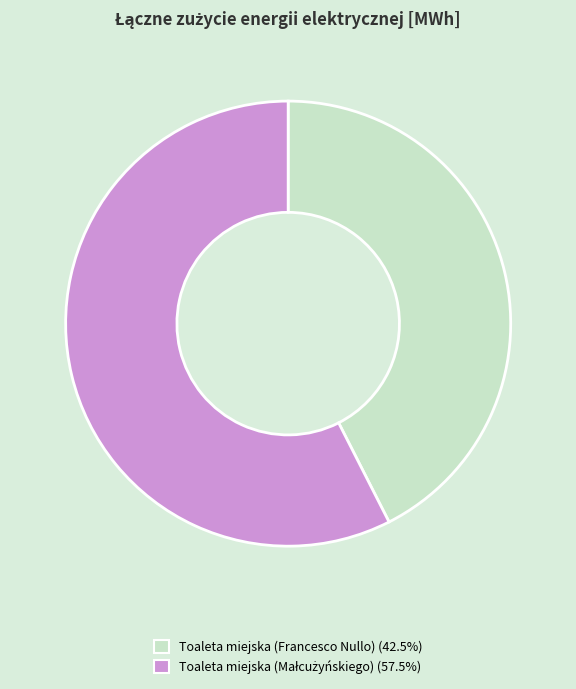

Is Toaleta miejska (Francesco Nullo) the majority of the pie?

No